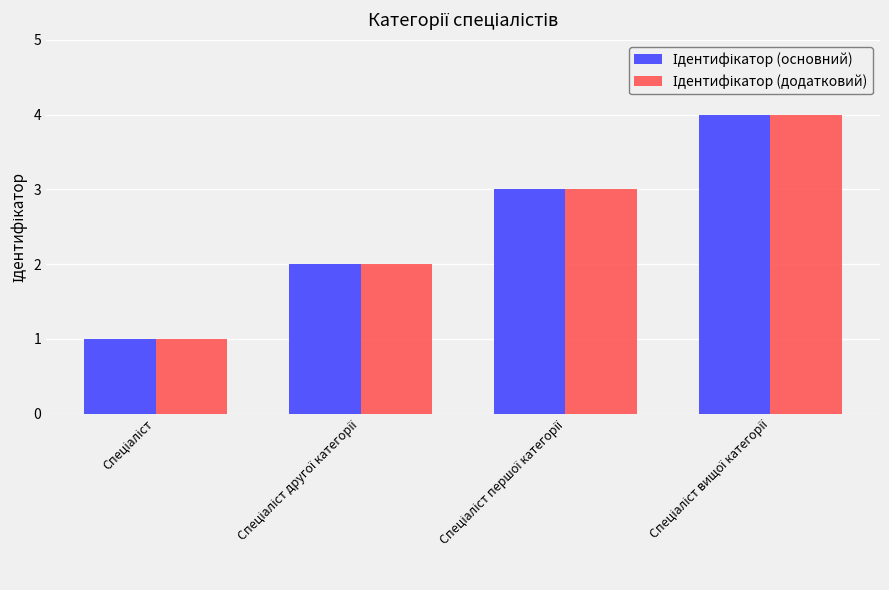

Does the chart contain any negative values?

No